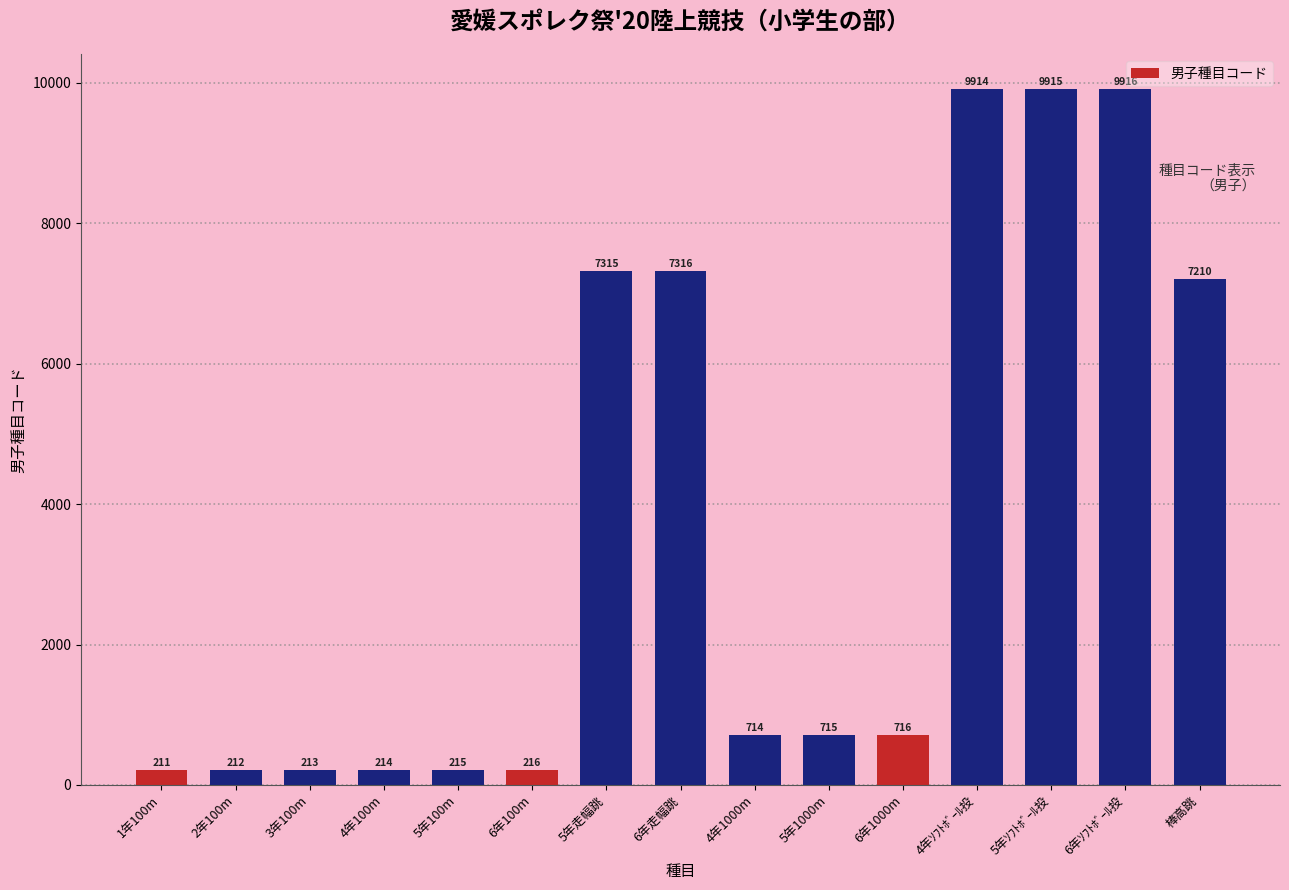

Rank the categories by value from highest to lowest.

6年ｿﾌﾄﾎﾞｰﾙ投, 5年ｿﾌﾄﾎﾞｰﾙ投, 4年ｿﾌﾄﾎﾞｰﾙ投, 6年走幅跳, 5年走幅跳, 棒高跳, 6年1000m, 5年1000m, 4年1000m, 6年100m, 5年100m, 4年100m, 3年100m, 2年100m, 1年100m